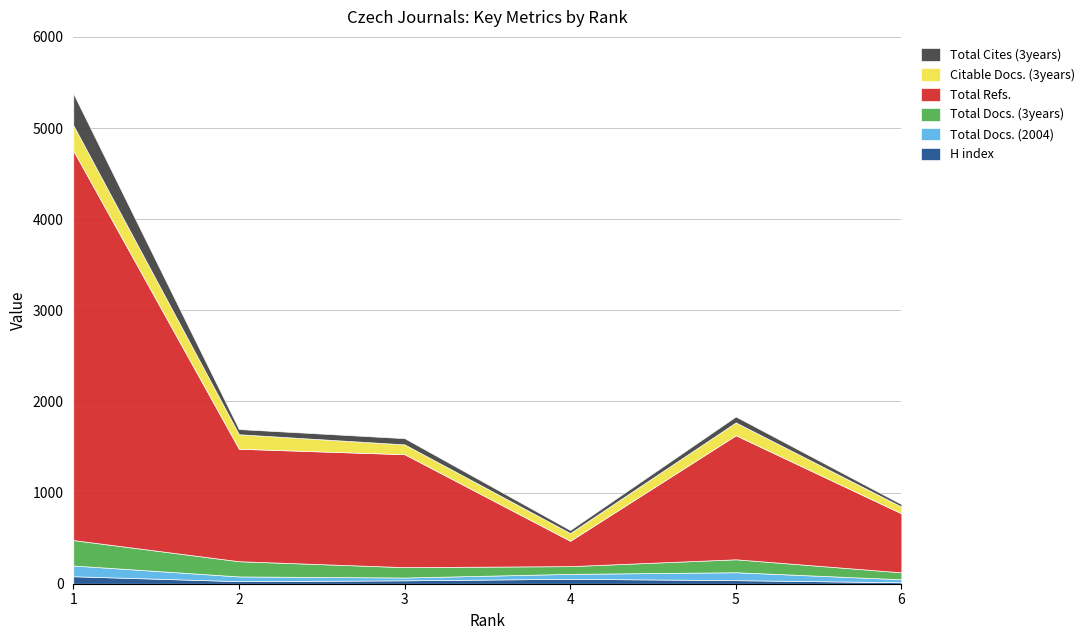

What is the difference between the maximum and minimum values in the Total Docs. (3years) series?

203